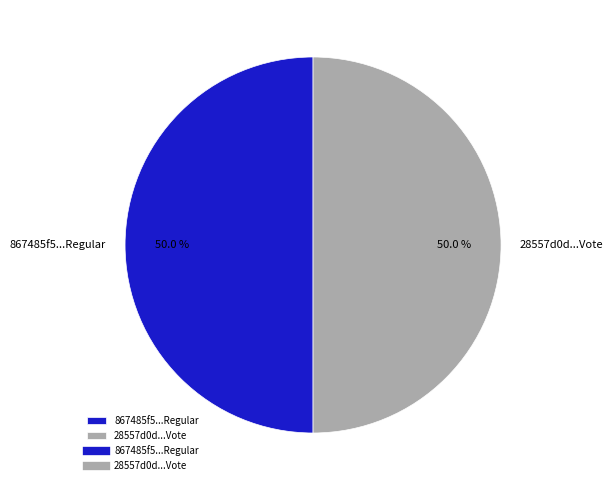

What is the total percentage of 28557d0d...Vote and 867485f5...Regular?

100.0%